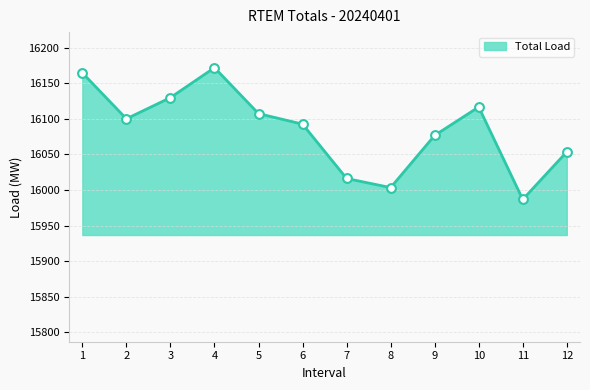

Approximately how many times larger is the value at 6 compared to 8?

1.0